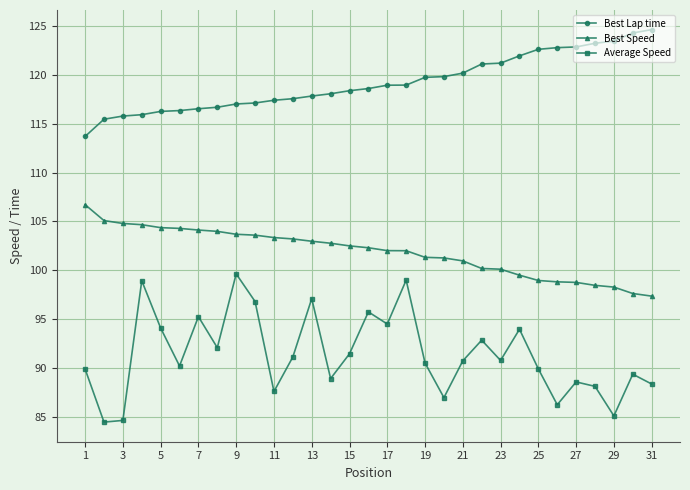

What is the average value of the Best Speed series?

101.9